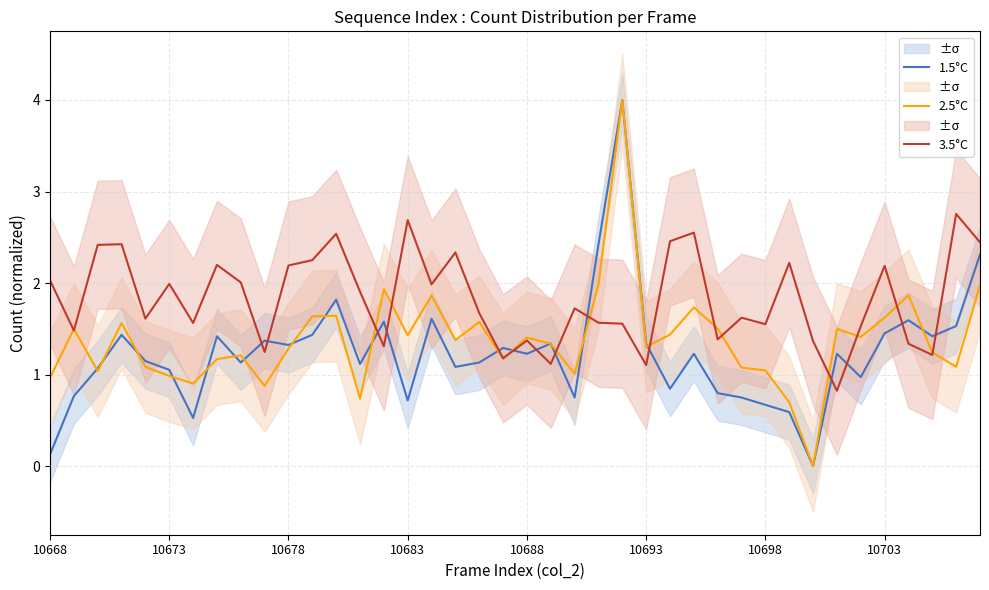

What is the average value of the 1.5°C series?

1.2